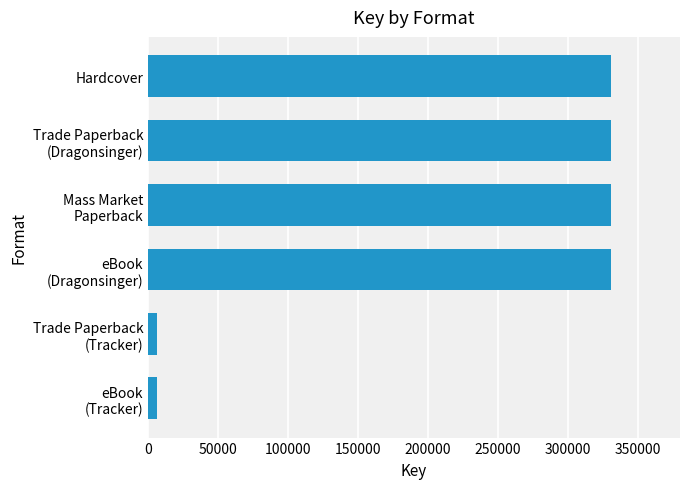

Reading top to bottom, list all the values displayed in this chart.

330370	330370	330370	330370	6571	6571